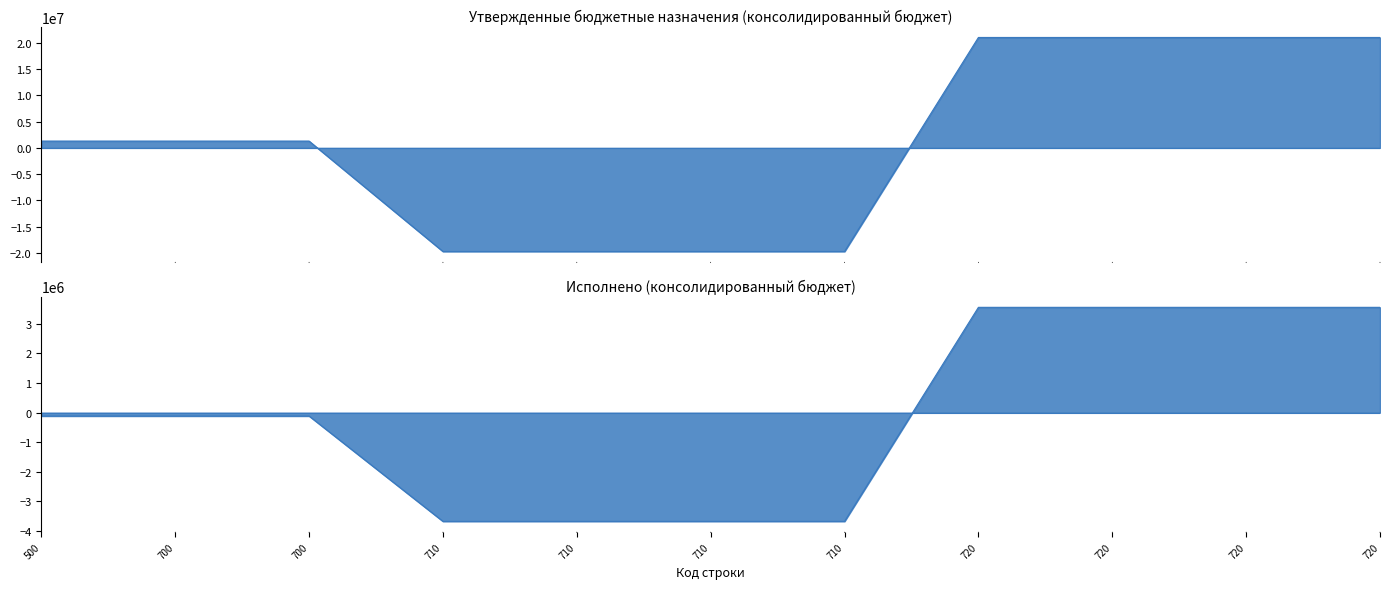

Reading right to left, extract all data points from this chart.

Утвержденные бюджетные назначения: 720=21046200.0	720=21046200.0	720=21046200.0	720=21046200.0	710=-19751400.0	710=-19751400.0	710=-19751400.0	710=-19751400.0	700=1294800.0	700=1294800.0	500=1294800.0
Исполнено: 720=3560231.7	720=3560231.7	720=3560231.7	720=3560231.7	710=-3673863.7	710=-3673863.7	710=-3673863.7	710=-3673863.7	700=-113632.0	700=-113632.0	500=-113632.0